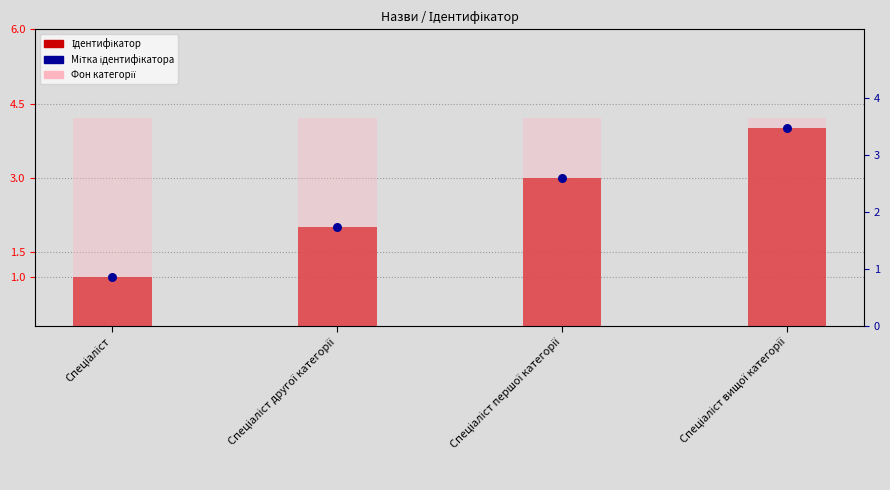

At how many categories does at least one series exceed 2?

4